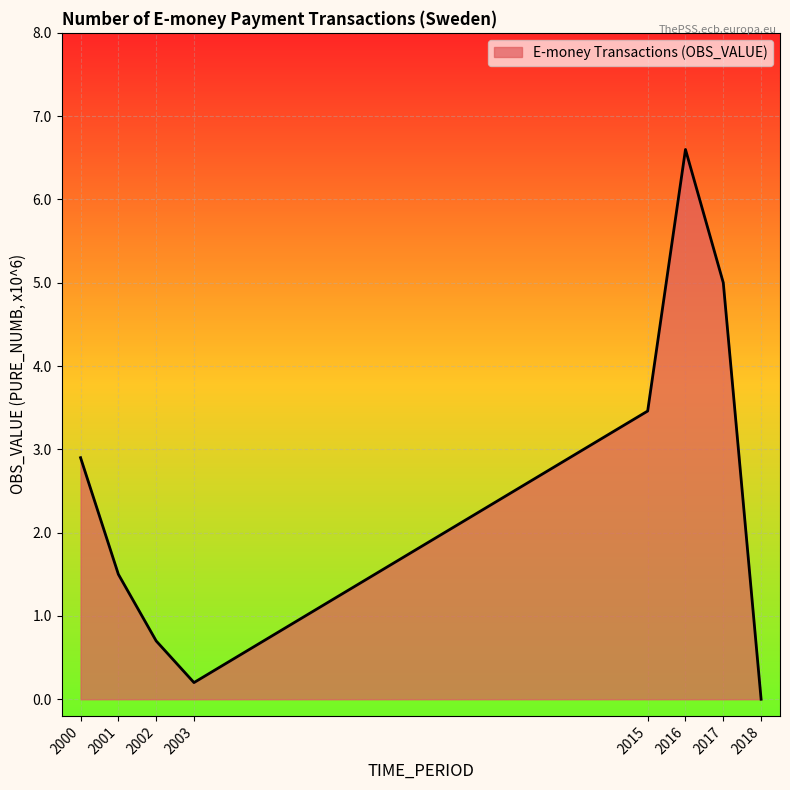

Which category has the highest value across all series?

2016